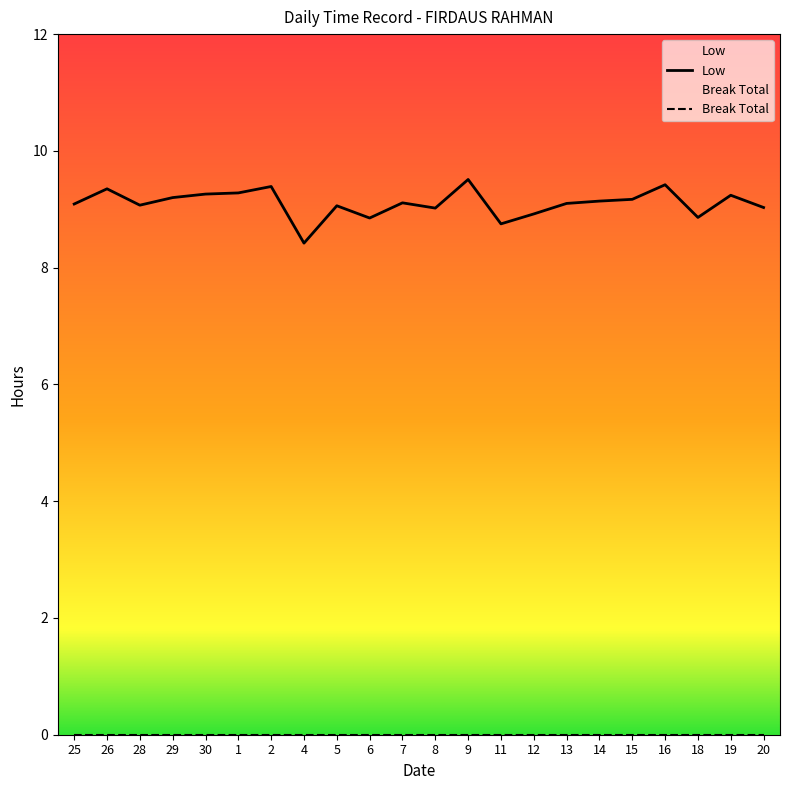

How many lines are shown in the chart?

2